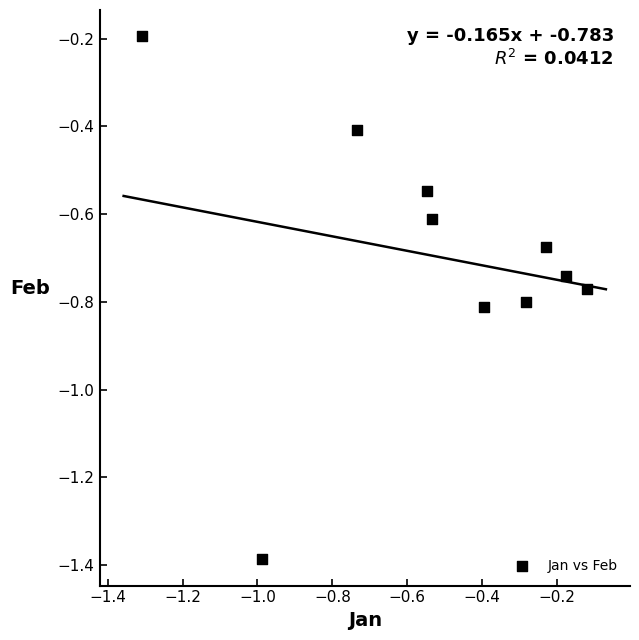

What is the range of X values (max minus min)?

1.2